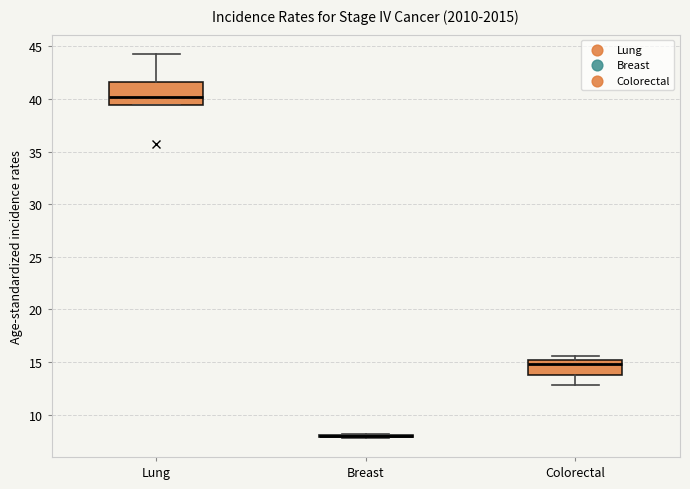

Reading left to right, transcribe this box plot: for each box, give where its median line is, the range the box spans, and where its two whiskers end, as read against the y-axis. The values are not printed on the chart, so give them approximately, as read against the axis.

Lung: median 40.0, box 39.5 to 41.5, whiskers 39.5 to 44.5
Breast: box collapsed to a line at 8.0, whiskers 8.0 to 8.0
Colorectal: median 15.0 (just below the box's upper edge), box 14.0 to 15.0, whiskers 13.0 to 15.5